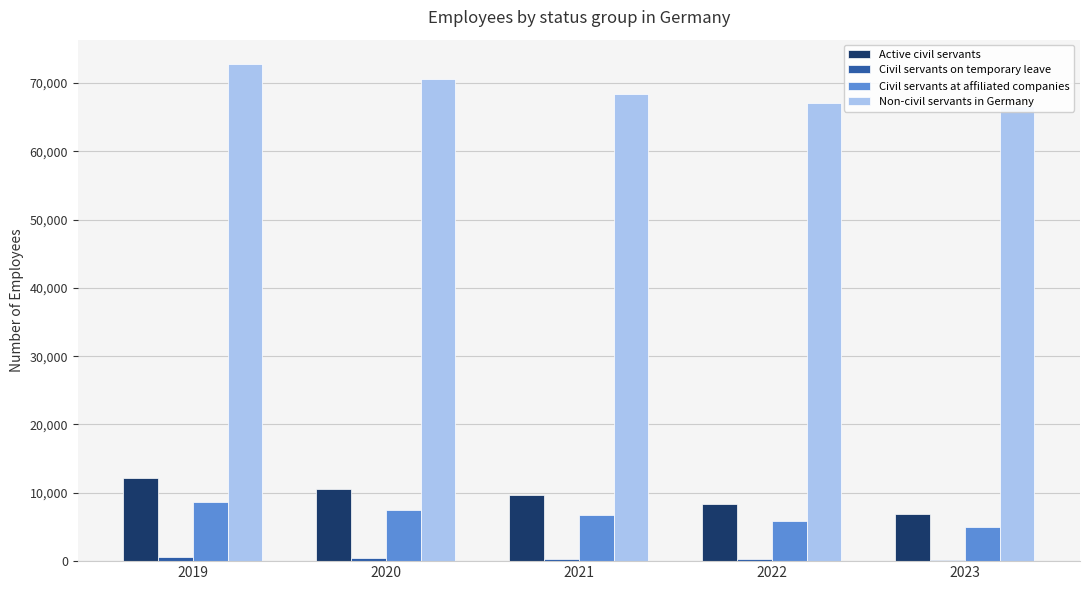

Does the chart contain any negative values?

No